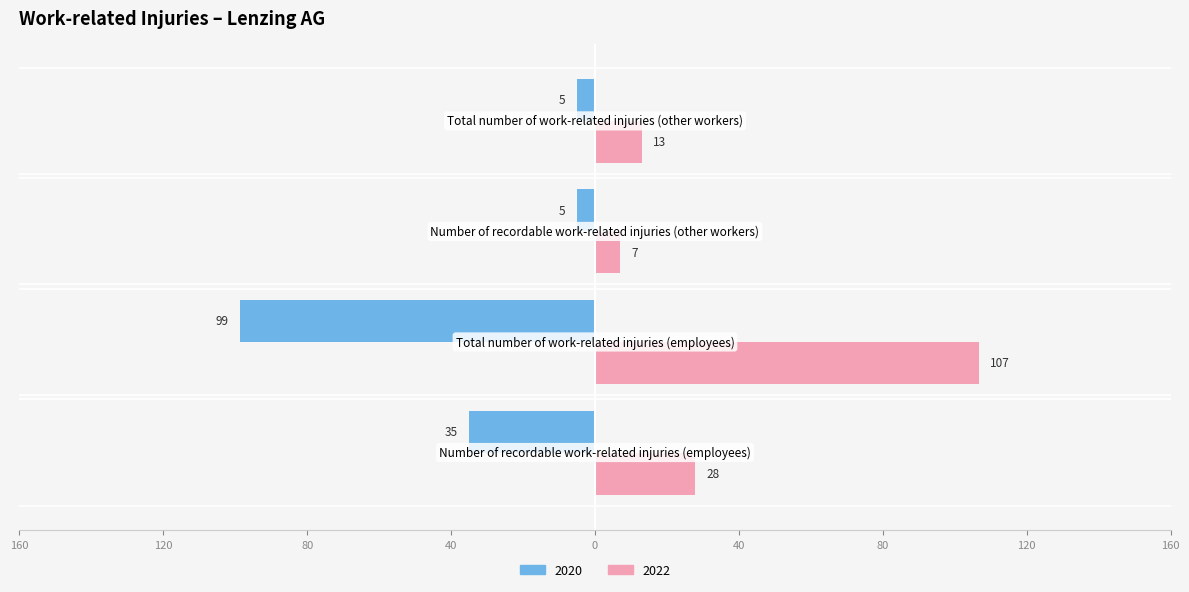

At which category is the sum across all series the highest?

Total number of work-related injuries (employees)